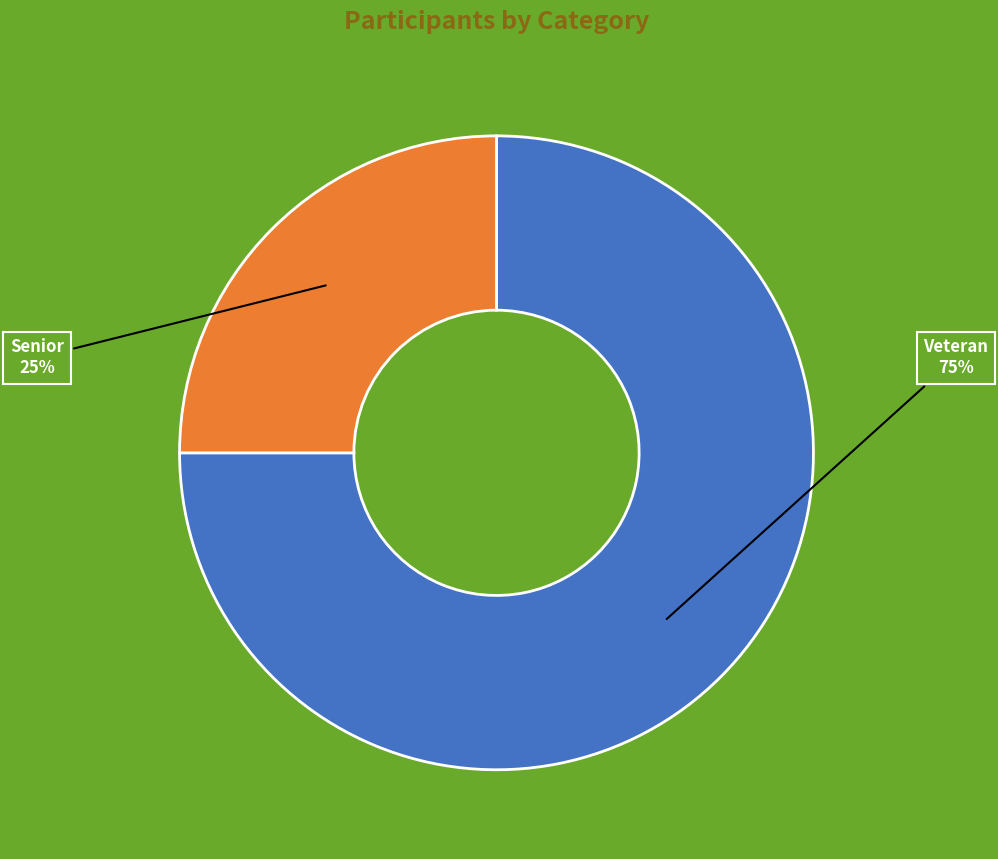

Is it true that Veteran is 83% of the pie?

False